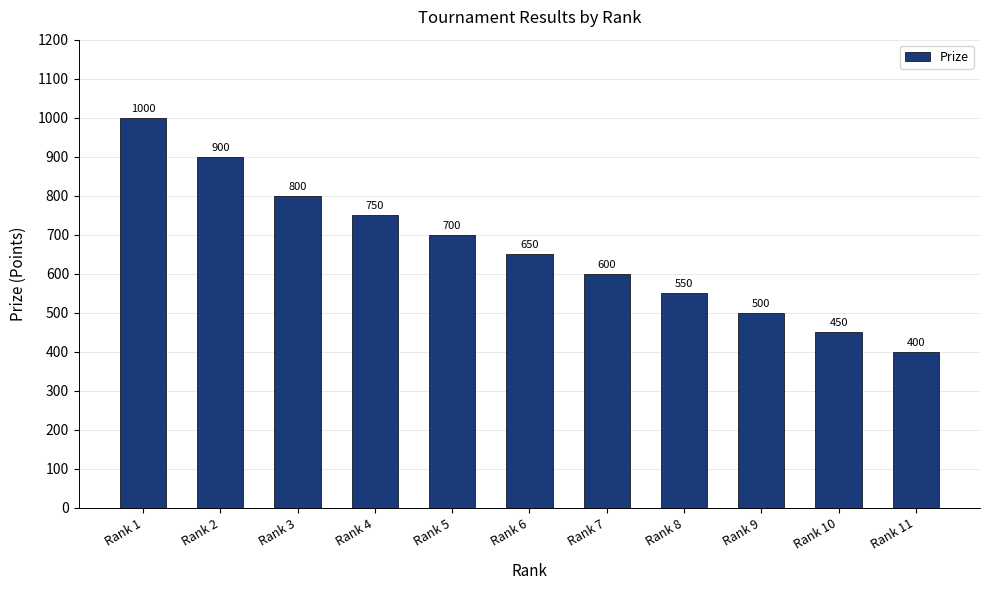

At which category does the chart reach its minimum across all series?

Rank 11